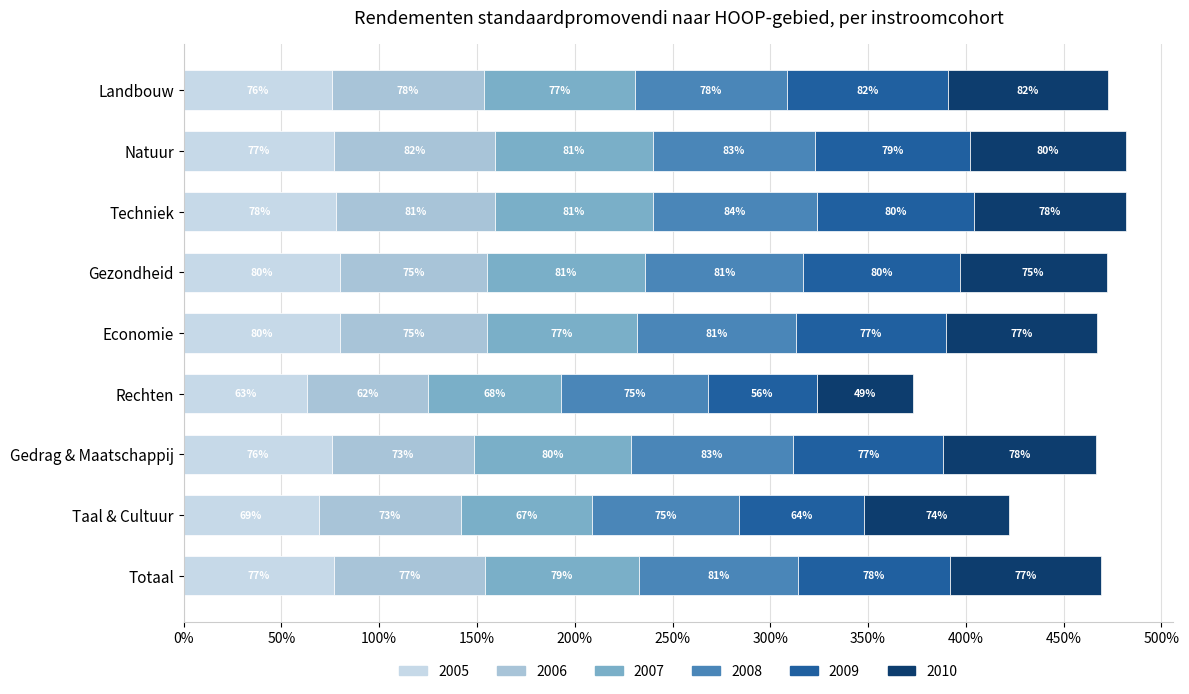

Reading left to right, what are all the values shown in this chart?

2005: Landbouw=0.8	Natuur=0.8	Techniek=0.8	Gezondheid=0.8	Economie=0.8	Rechten=0.6	Gedrag & Maatschappij=0.8	Taal & Cultuur=0.7	Totaal=0.8
2006: Landbouw=0.8	Natuur=0.8	Techniek=0.8	Gezondheid=0.8	Economie=0.8	Rechten=0.6	Gedrag & Maatschappij=0.7	Taal & Cultuur=0.7	Totaal=0.8
2007: Landbouw=0.8	Natuur=0.8	Techniek=0.8	Gezondheid=0.8	Economie=0.8	Rechten=0.7	Gedrag & Maatschappij=0.8	Taal & Cultuur=0.7	Totaal=0.8
2008: Landbouw=0.8	Natuur=0.8	Techniek=0.8	Gezondheid=0.8	Economie=0.8	Rechten=0.8	Gedrag & Maatschappij=0.8	Taal & Cultuur=0.8	Totaal=0.8
2009: Landbouw=0.8	Natuur=0.8	Techniek=0.8	Gezondheid=0.8	Economie=0.8	Rechten=0.6	Gedrag & Maatschappij=0.8	Taal & Cultuur=0.6	Totaal=0.8
2010: Landbouw=0.8	Natuur=0.8	Techniek=0.8	Gezondheid=0.8	Economie=0.8	Rechten=0.5	Gedrag & Maatschappij=0.8	Taal & Cultuur=0.7	Totaal=0.8